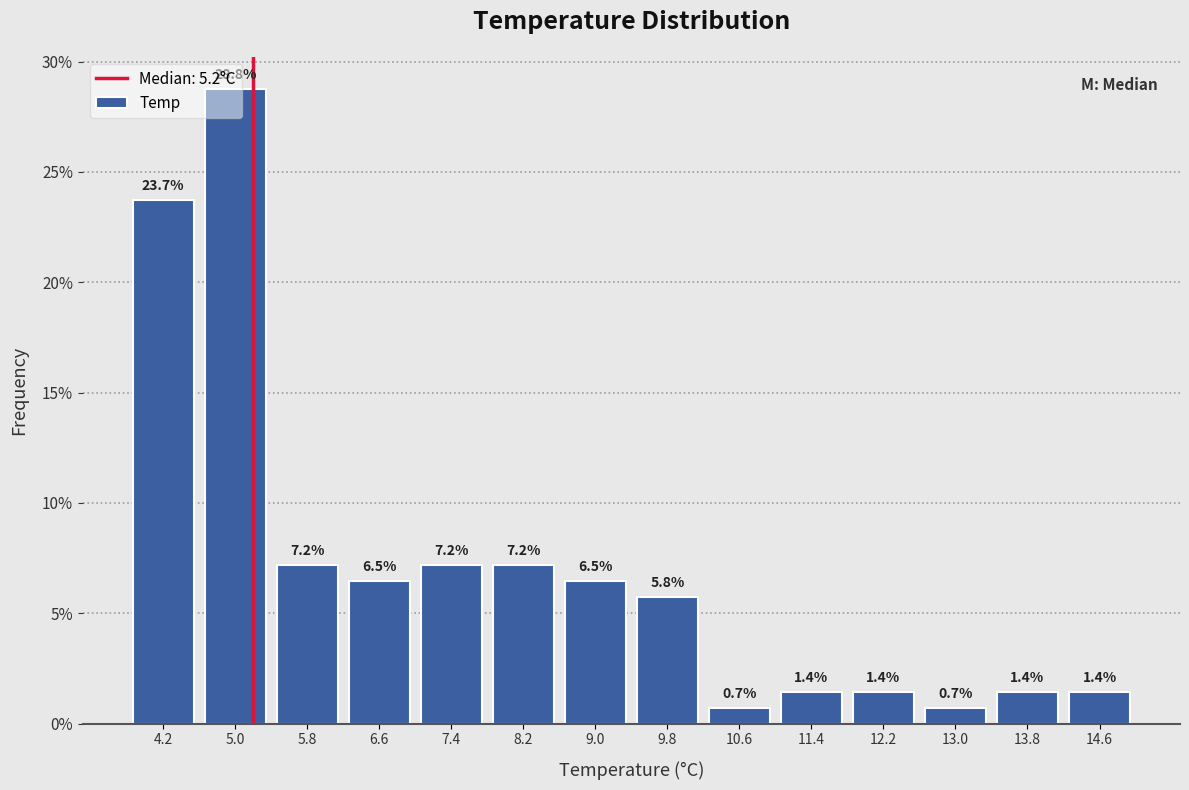

Reading left to right, transcribe this chart: for each bar, give the range it covers on the x-axis and its height.

3.8 to 4.6: 23.7
4.6 to 5.4: 28.8
5.4 to 6.2: 7.2
6.2 to 7.0: 6.5
7.0 to 7.8: 7.2
7.8 to 8.6: 7.2
8.6 to 9.4: 6.5
9.4 to 10.2: 5.8
10.2 to 11.0: 0.7
11.0 to 11.8: 1.4
11.8 to 12.6: 1.4
12.6 to 13.4: 0.7
13.4 to 14.2: 1.4
14.2 to 15.0: 1.4